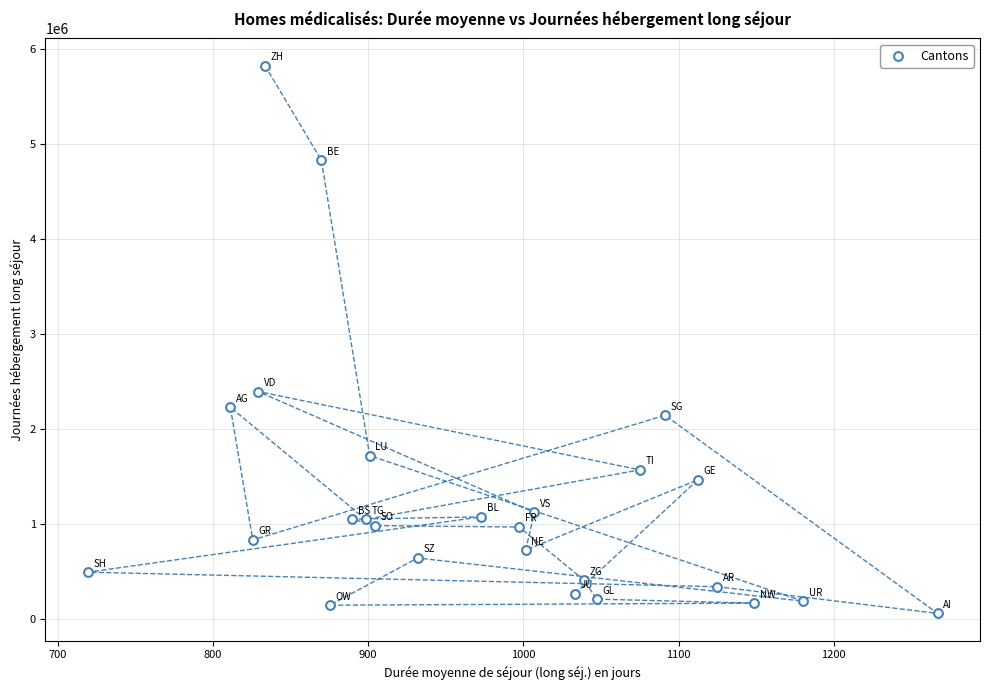

What Y value in the scatter plot is closest to 2940305?

2394359